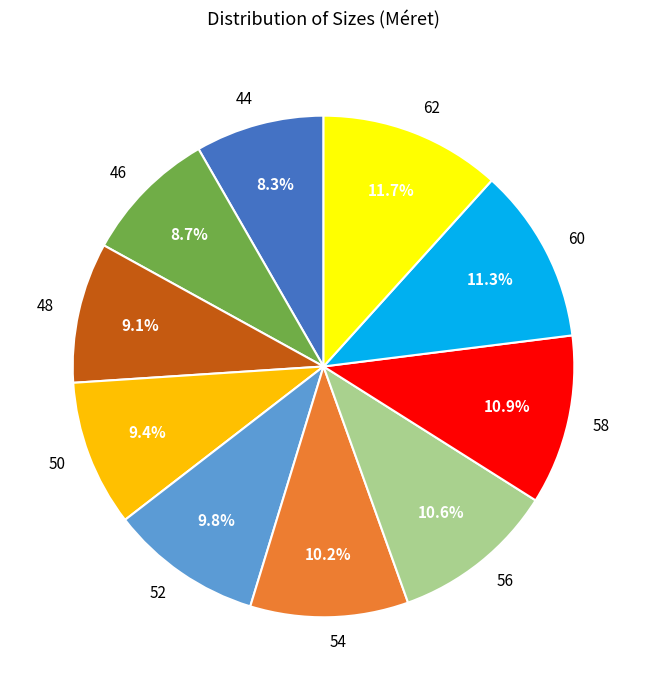

How many segments does this pie chart have?

10